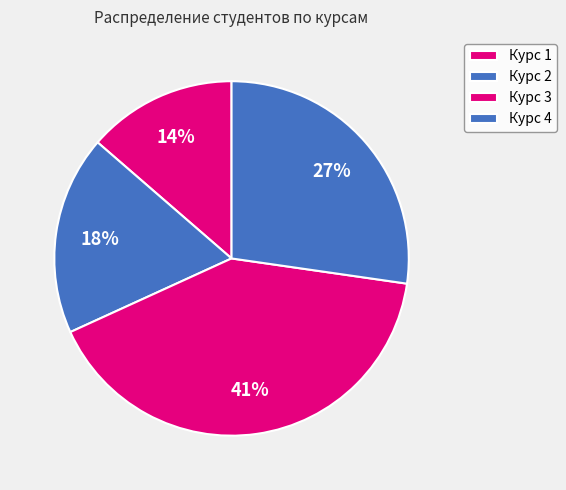

How many segments does this pie chart have?

4